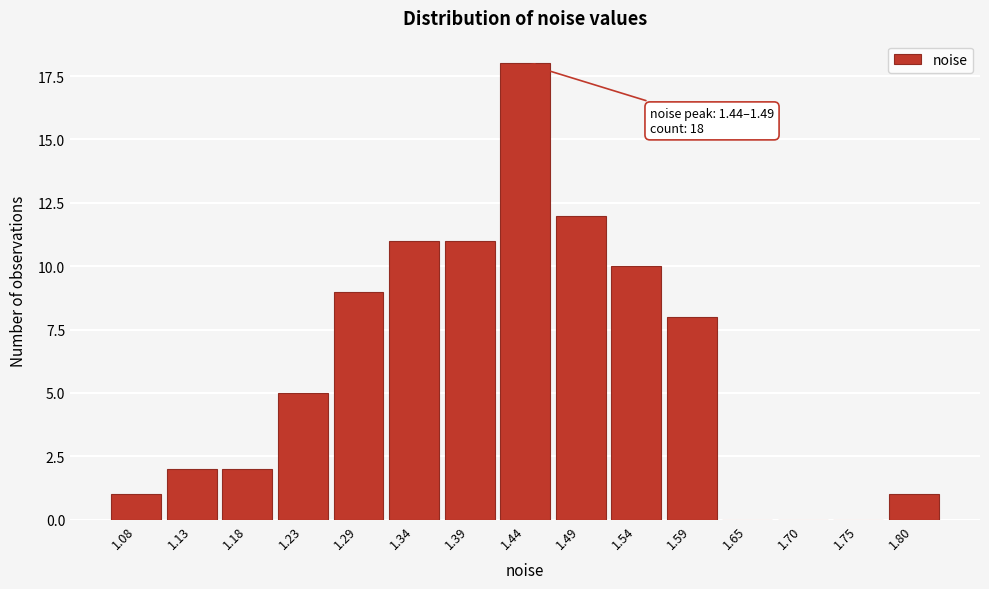

Reading left to right, list all the values displayed in this chart.

1.08=1	1.13=2	1.18=2	1.23=5	1.29=9	1.34=11	1.39=11	1.44=18	1.49=12	1.54=10	1.59=8	1.65=0	1.70=0	1.75=0	1.80=1